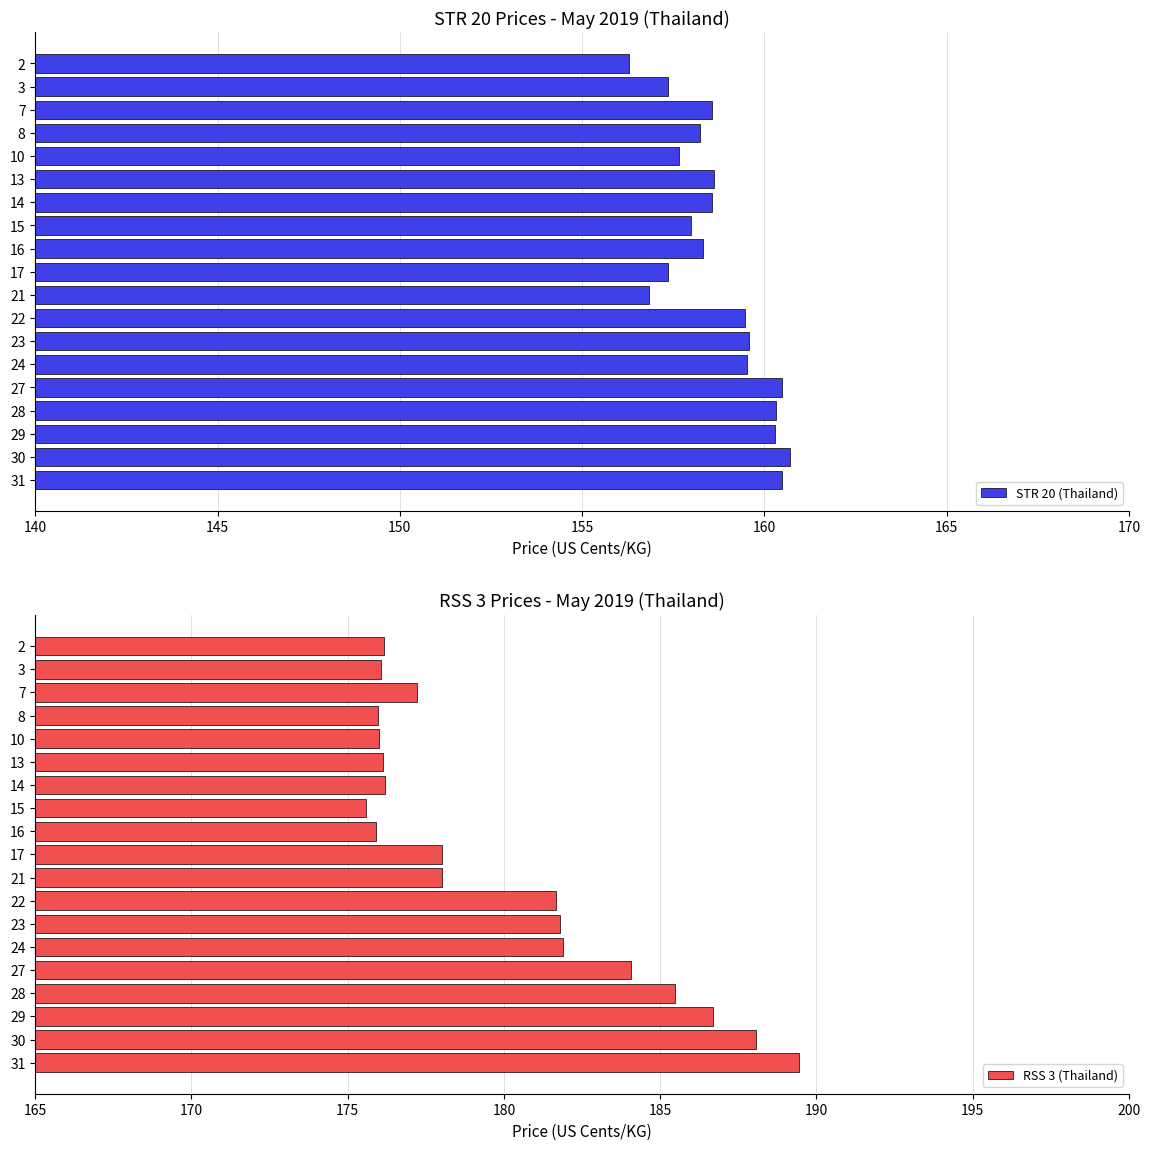

True or false: STR 20 (Thailand) has a value of 158.6 at 7.

True